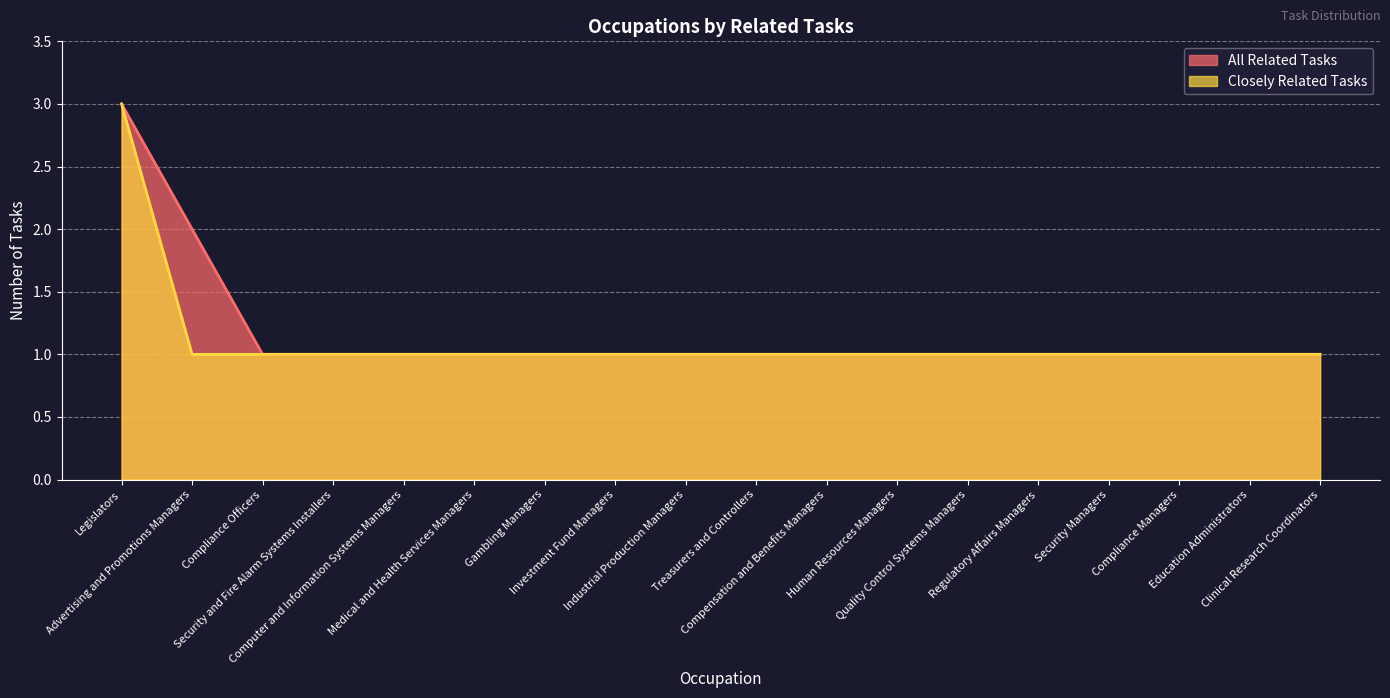

What is the difference between the maximum and minimum values in the Closely Related Tasks series?

2